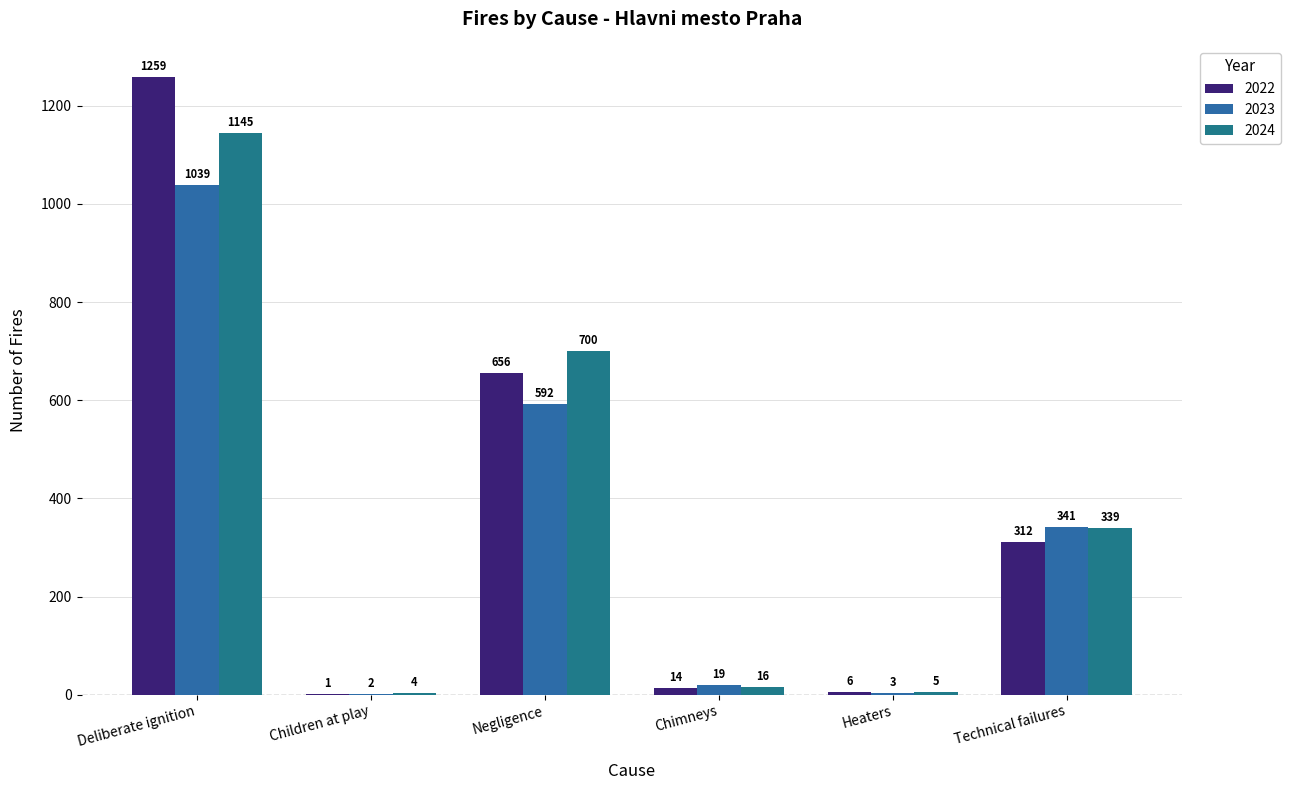

Rank the series at Heaters from lowest to highest value.

2023, 2024, 2022